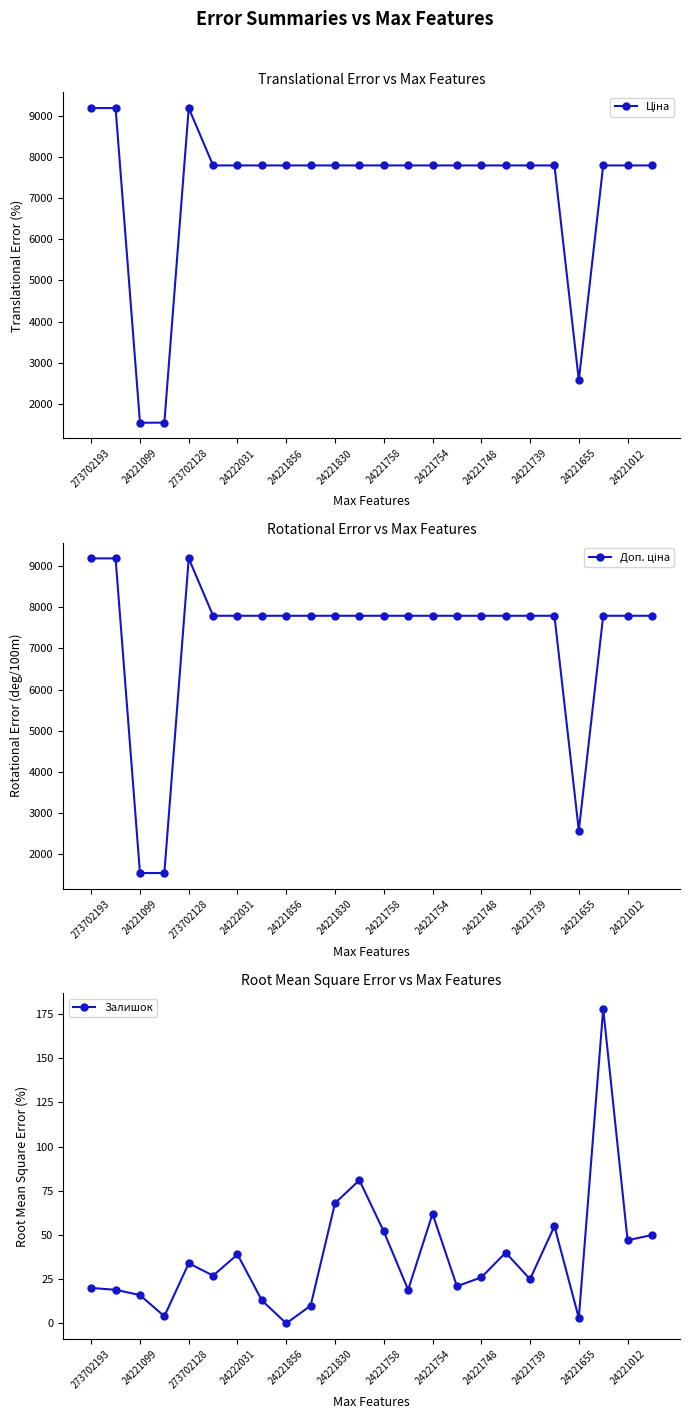

What is the value of the Залишок point at the 3rd from the left?

16.0